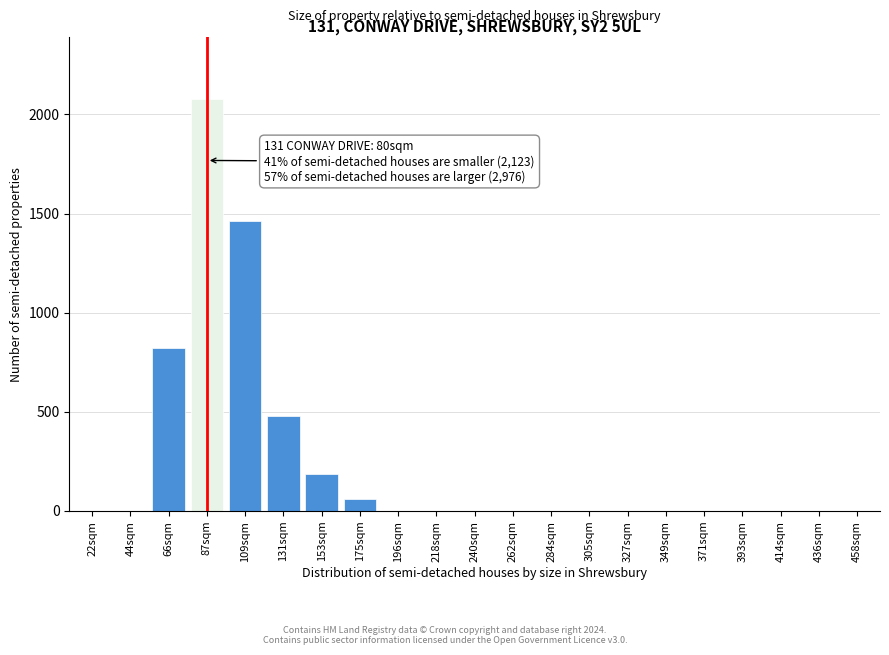

Reading left to right, transcribe all the data shown in this chart.

22sqm=0	44sqm=0	66sqm=820	87sqm=2080	109sqm=1460	131sqm=480	153sqm=185	175sqm=60	196sqm=0	218sqm=0	240sqm=0	262sqm=0	284sqm=0	305sqm=0	327sqm=0	349sqm=0	371sqm=0	393sqm=0	414sqm=0	436sqm=0	458sqm=0